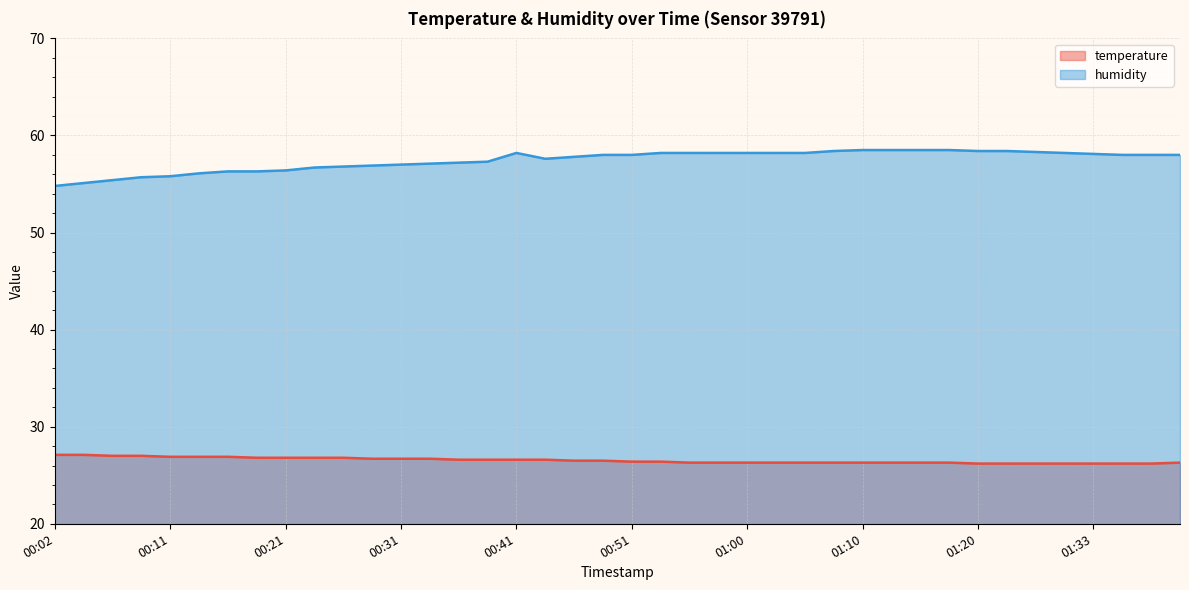

How many categories are shown in the chart?

40